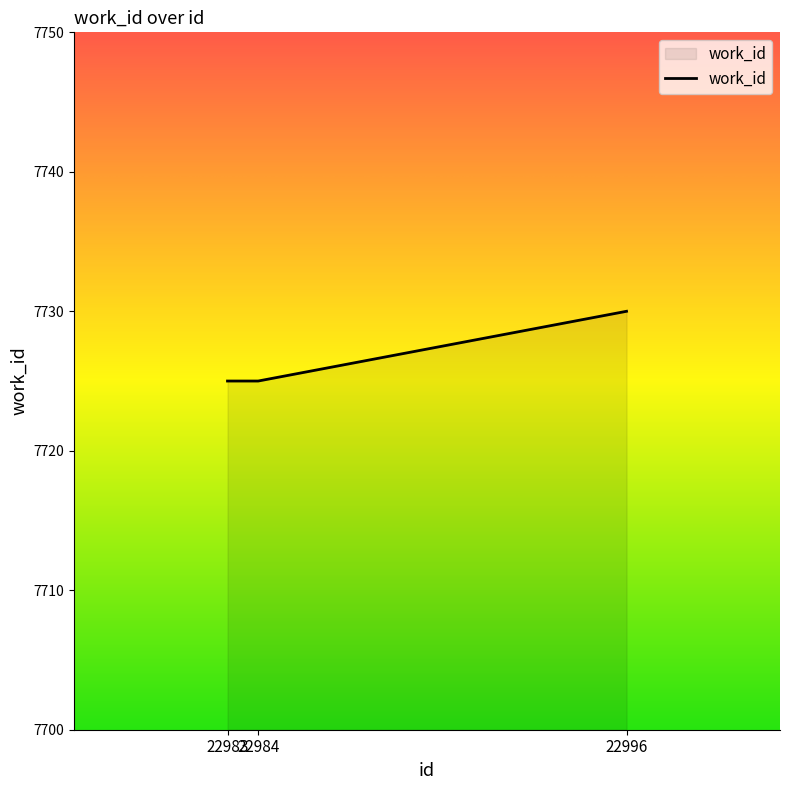

What is the difference between the maximum and minimum values?

5